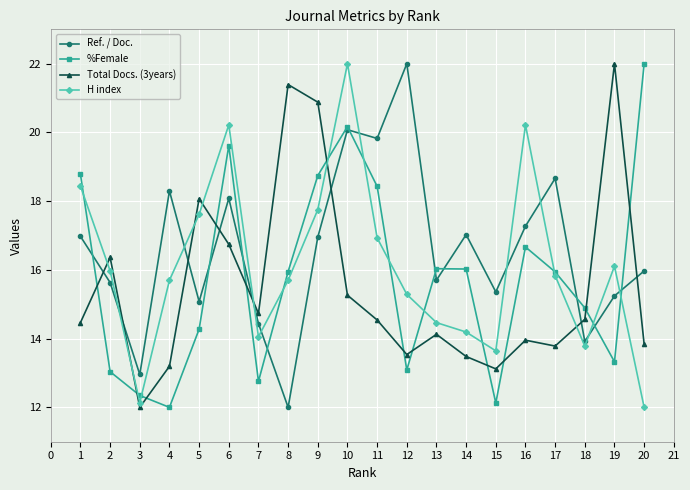

What is the difference between the H index values at 7 and 6?

6.2